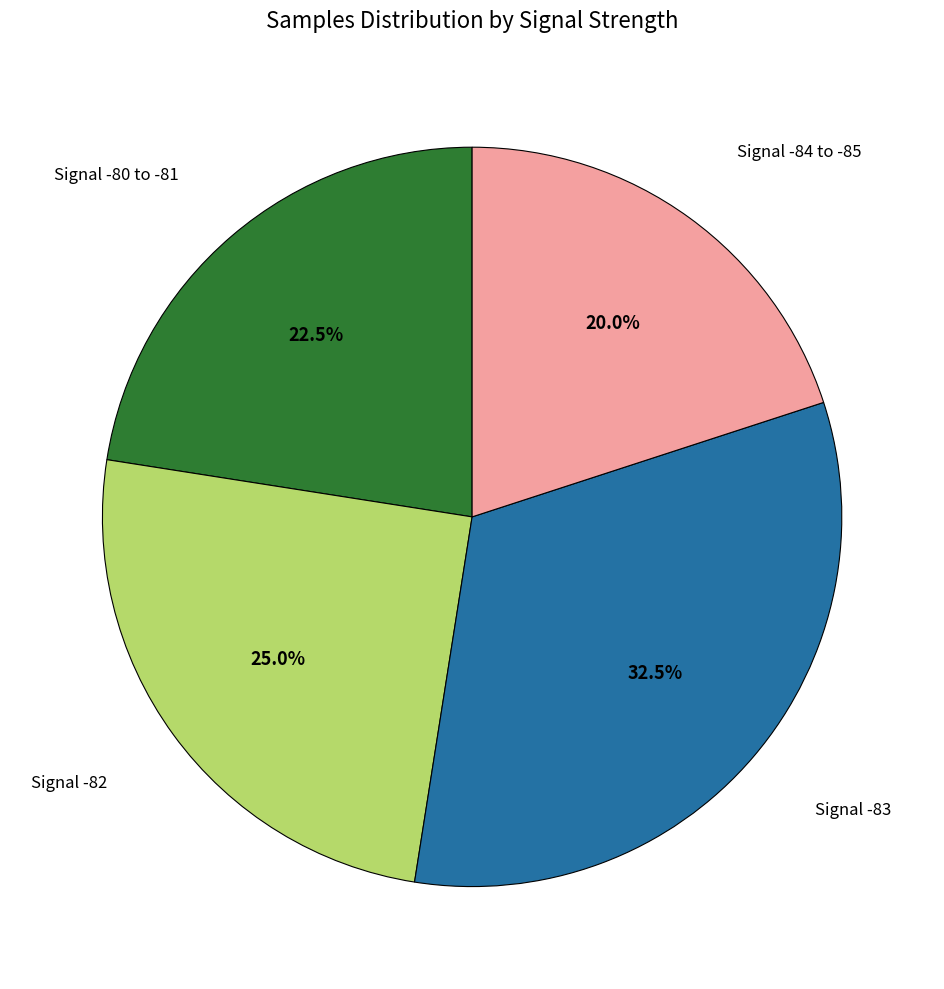

Is there any slice that represents more than half of the pie?

No